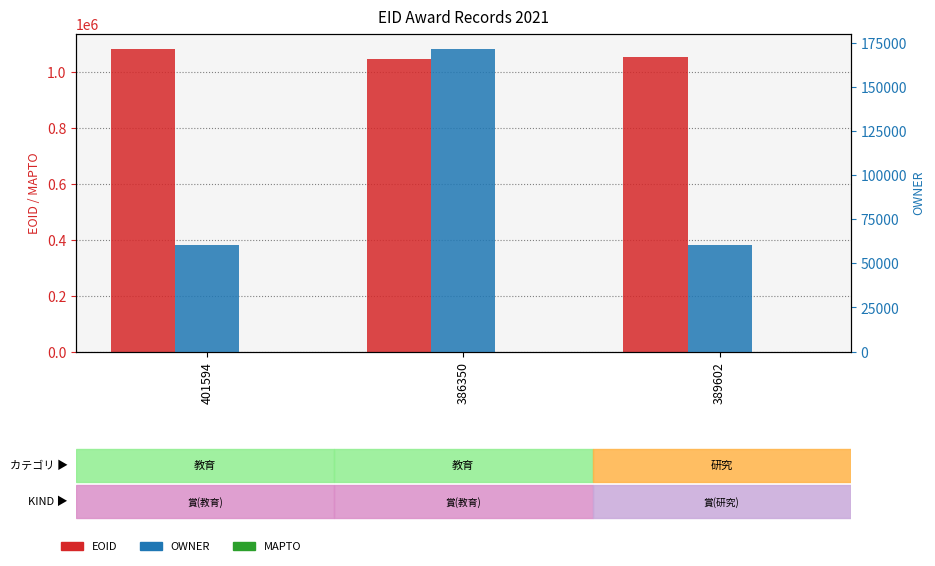

Read the OWNER value at 386350.

171847